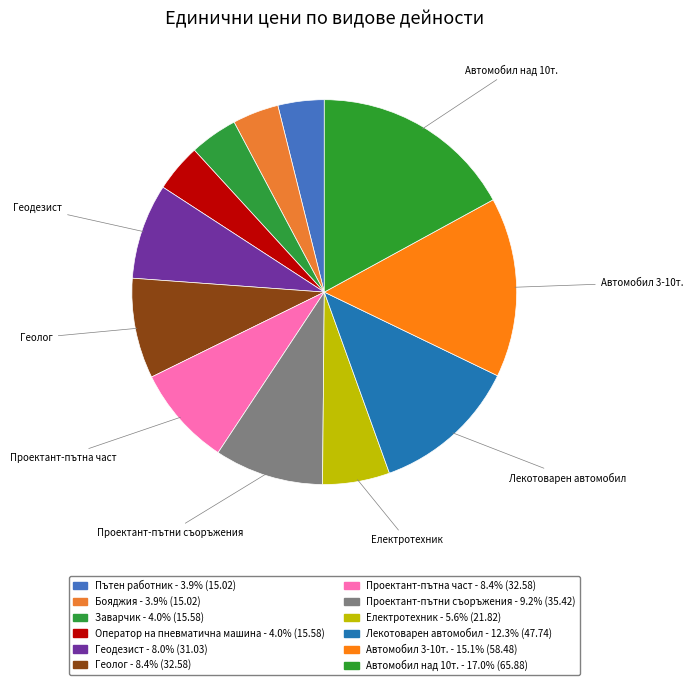

How many segments does this pie chart have?

12